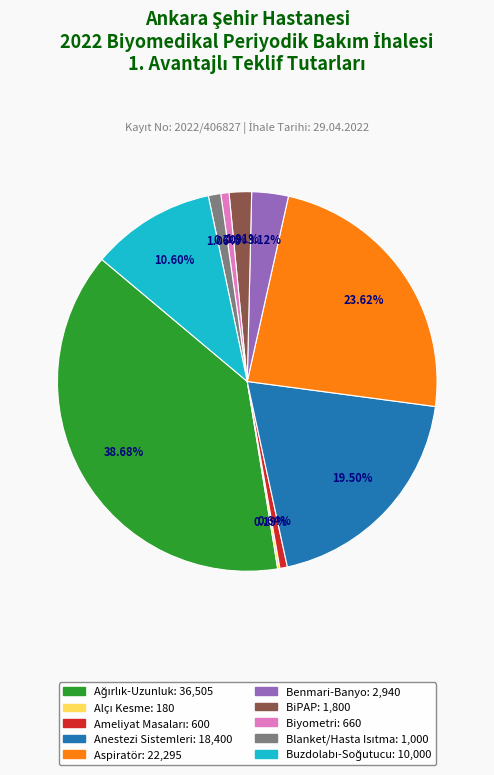

To the nearest percent, what is the average slice percentage?

10%